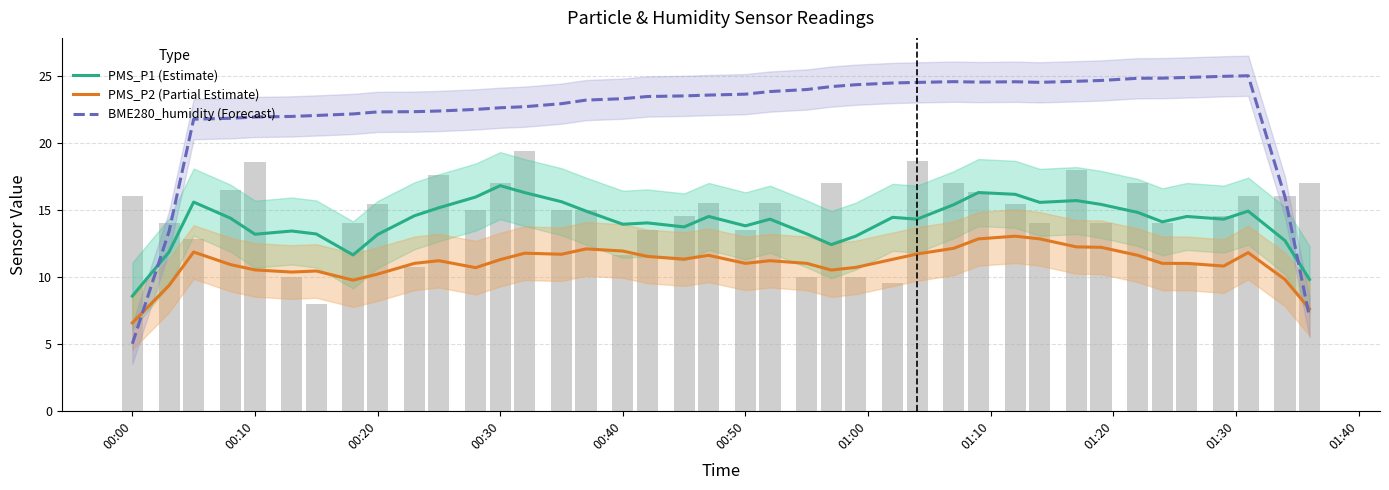

Which series has the largest total across all categories?

BME280_humidity (Forecast)